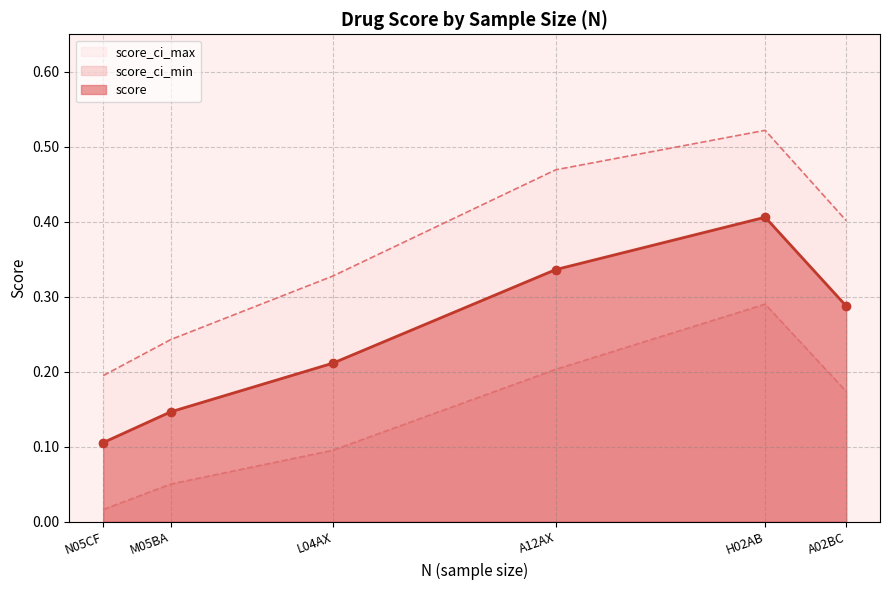

The value of score_ci_min at N05CF is 0.0. True or false?

False